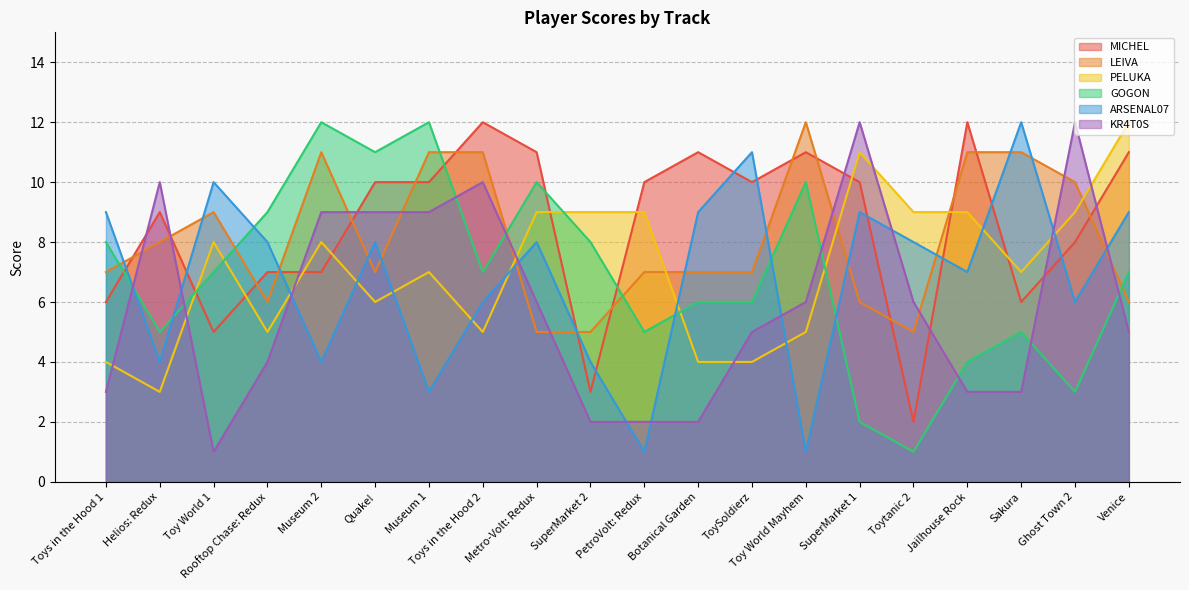

The value of LEIVA at Metro-Volt: Redux is 5. True or false?

True